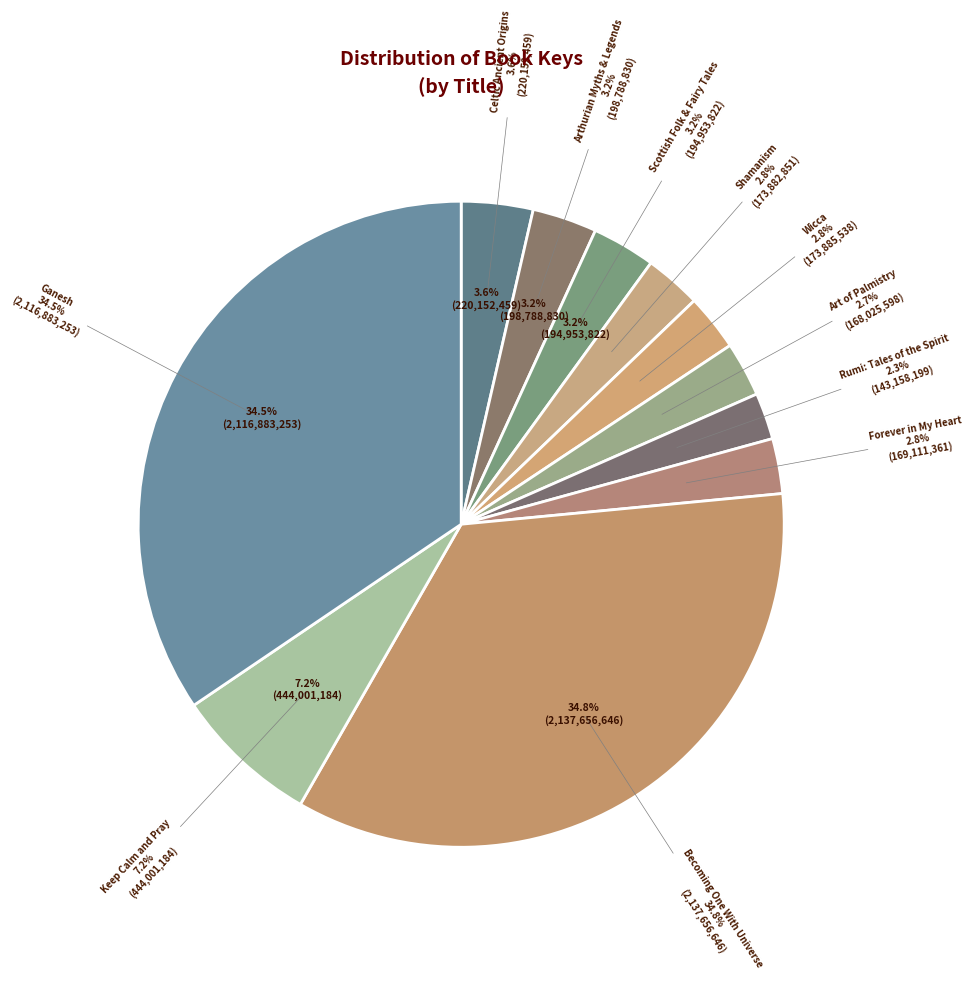

True or false: Ganesh accounts for 34% of the total.

True